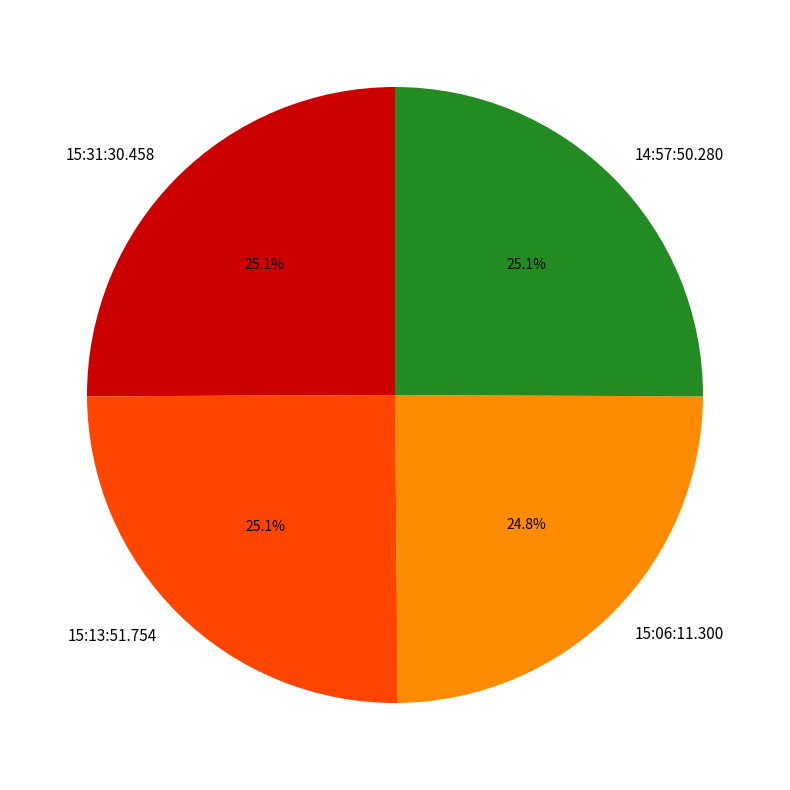

To the nearest percent, what is the average slice percentage?

25%